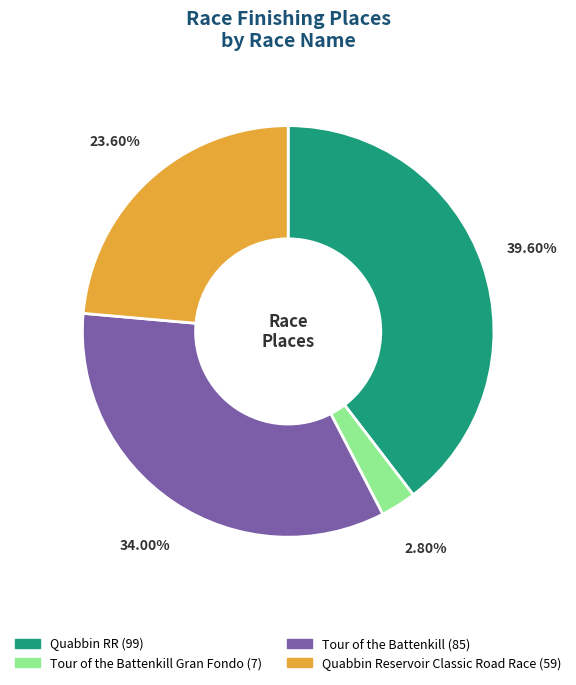

Is there any slice that represents more than half of the pie?

No